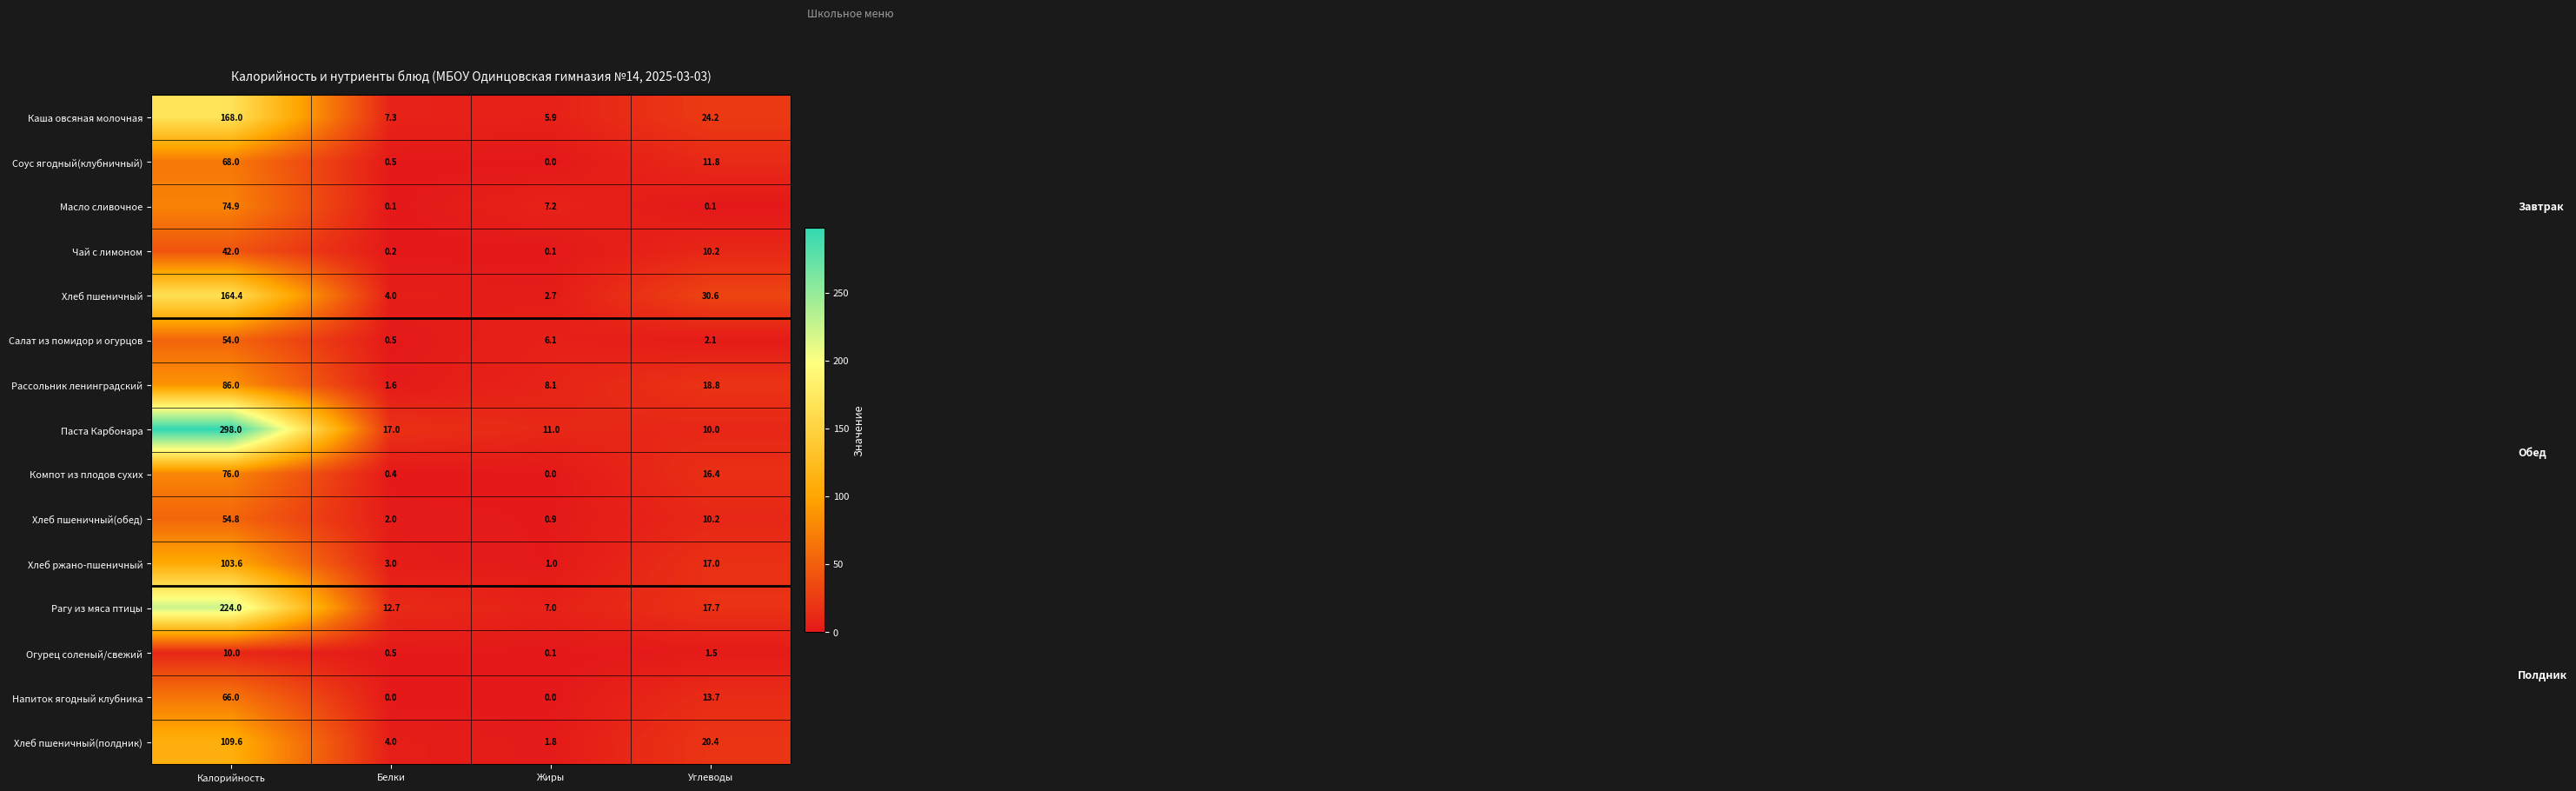

The value of Хлеб пшеничный(полдник) at Жиры is 1.8. True or false?

True